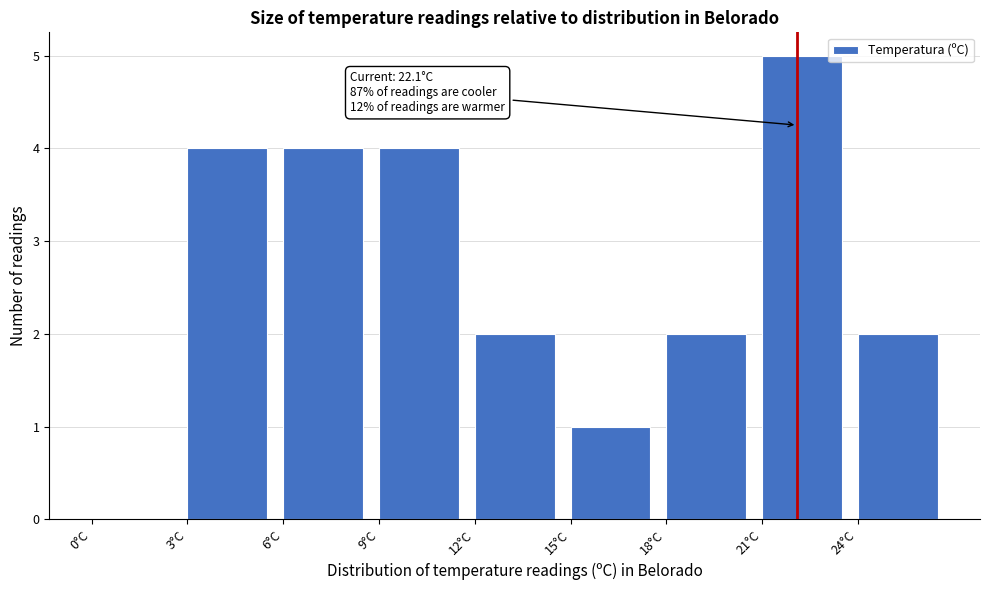

Which range on the x-axis has the tallest bar?

21 to 24